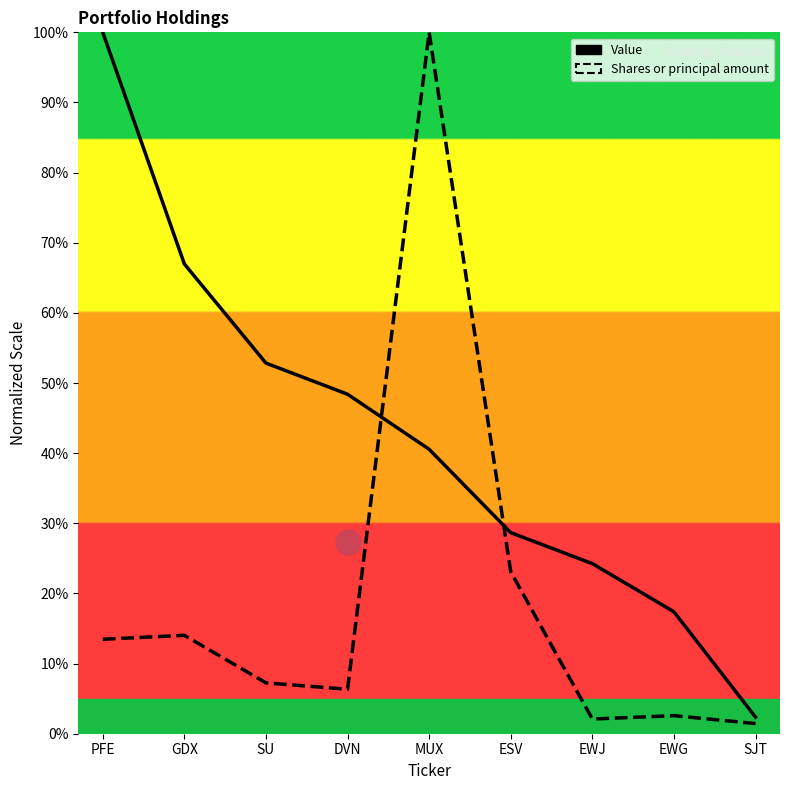

List the series in order of their overall mean, highest first.

Value, Shares or principal amount